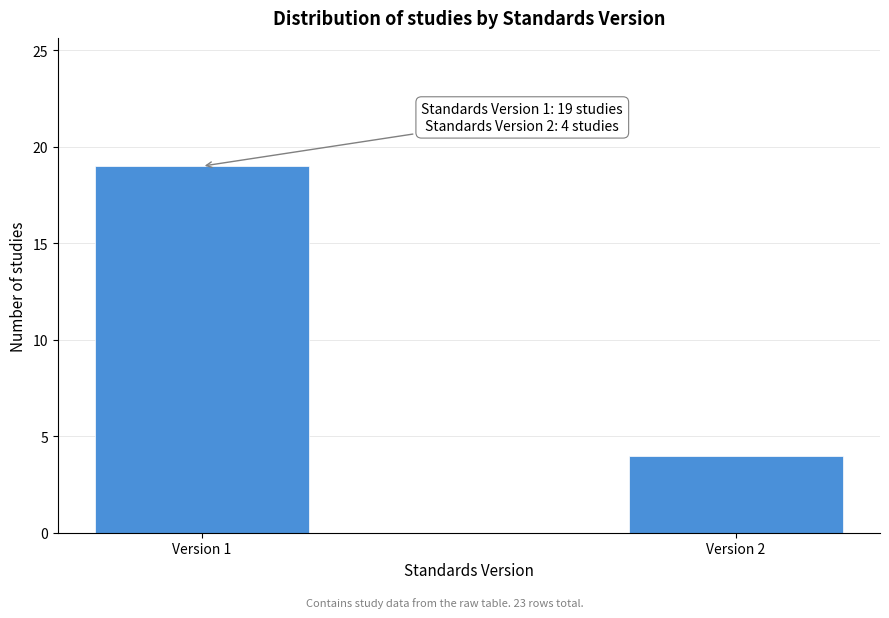

Reading right to left, transcribe all the data shown in this chart.

Version 2=4	Version 1=19